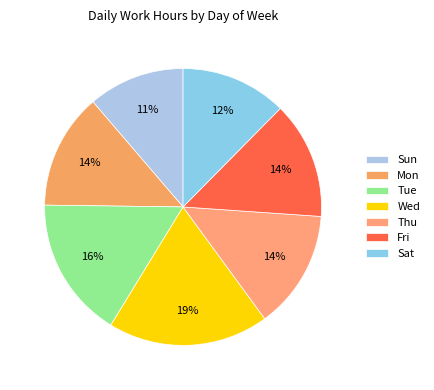

What percentage do Mon and Sun together represent?

24.8%